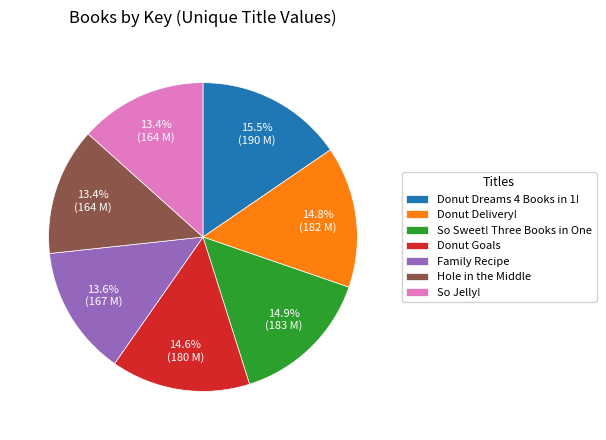

Does Family Recipe represent more than half of the total?

No